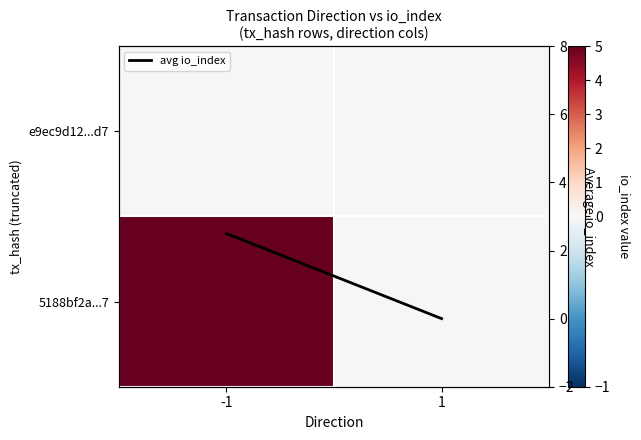

At which label does e9ec9d12...d7 reach its minimum?

-1